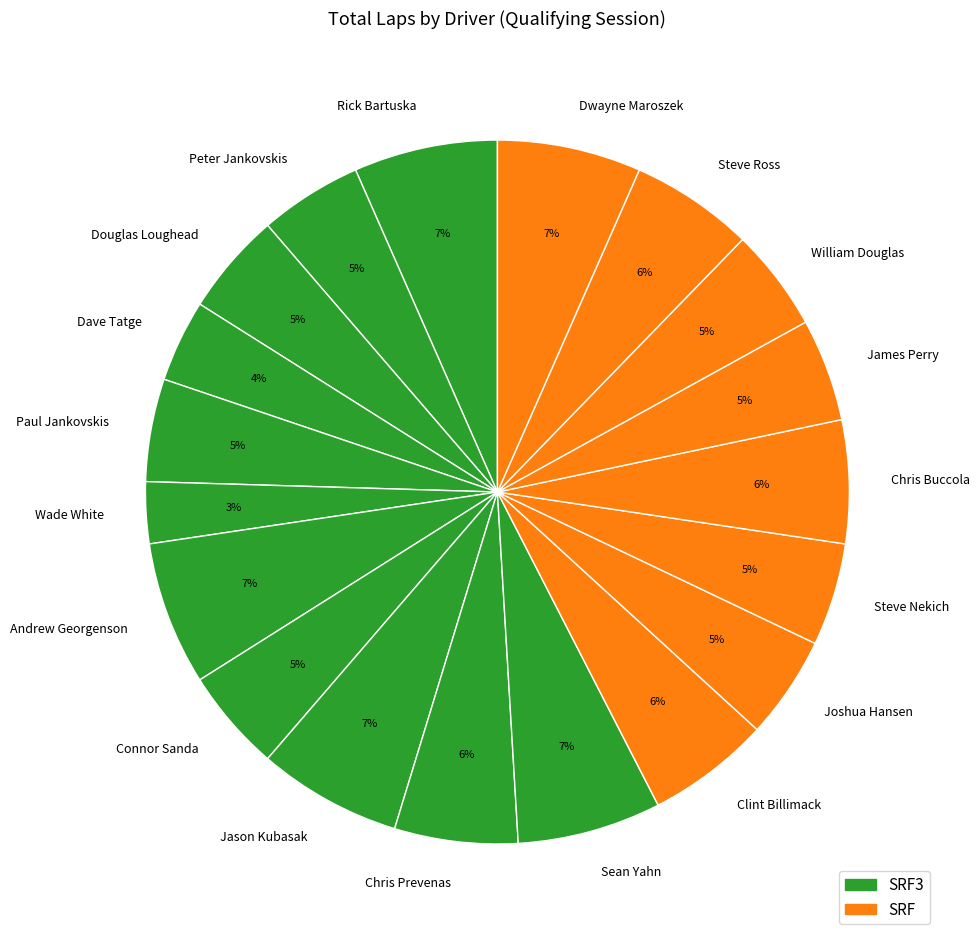

True or false: Rick Bartuska accounts for 7% of the total.

True